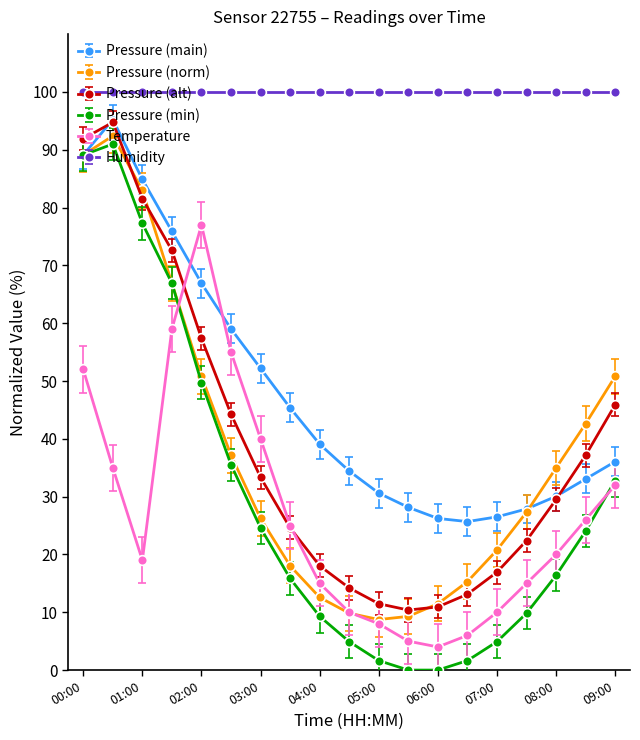

True or false: Pressure (min) and Humidity intersect in this chart.

False